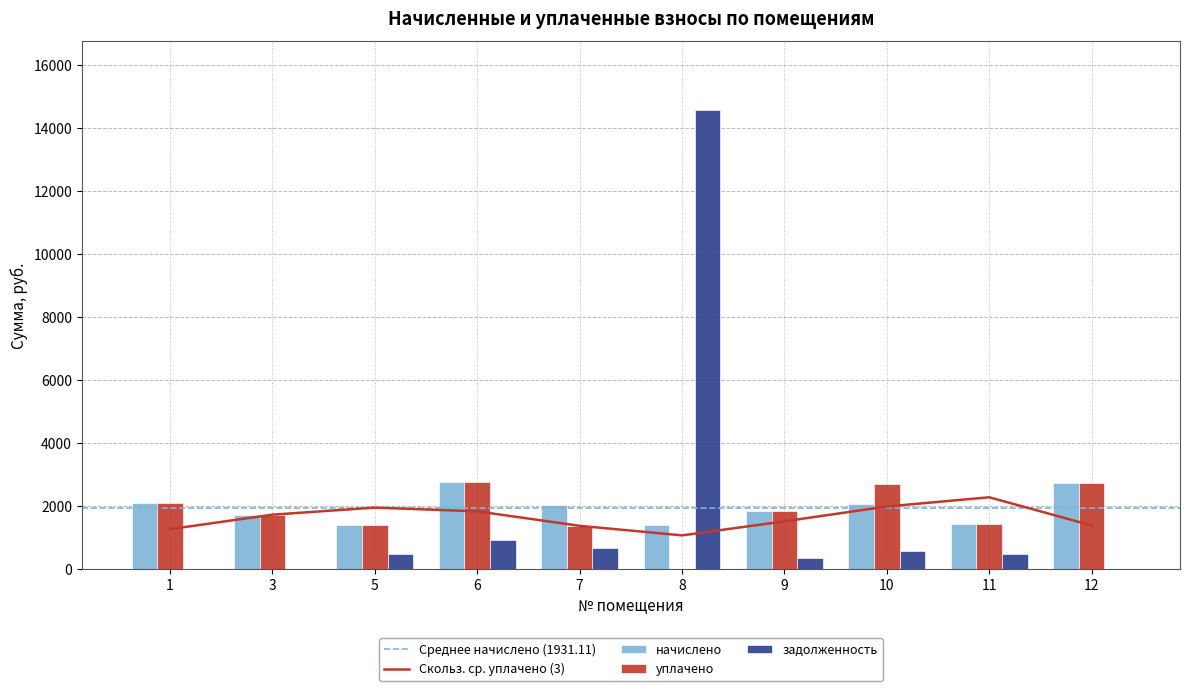

What is the sum of all задолженность values?

17984.4